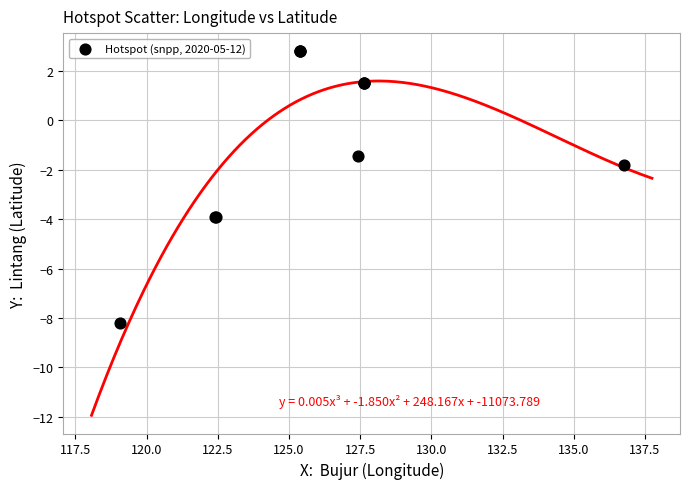

What Y value in the scatter plot is closest to -2?

-1.8